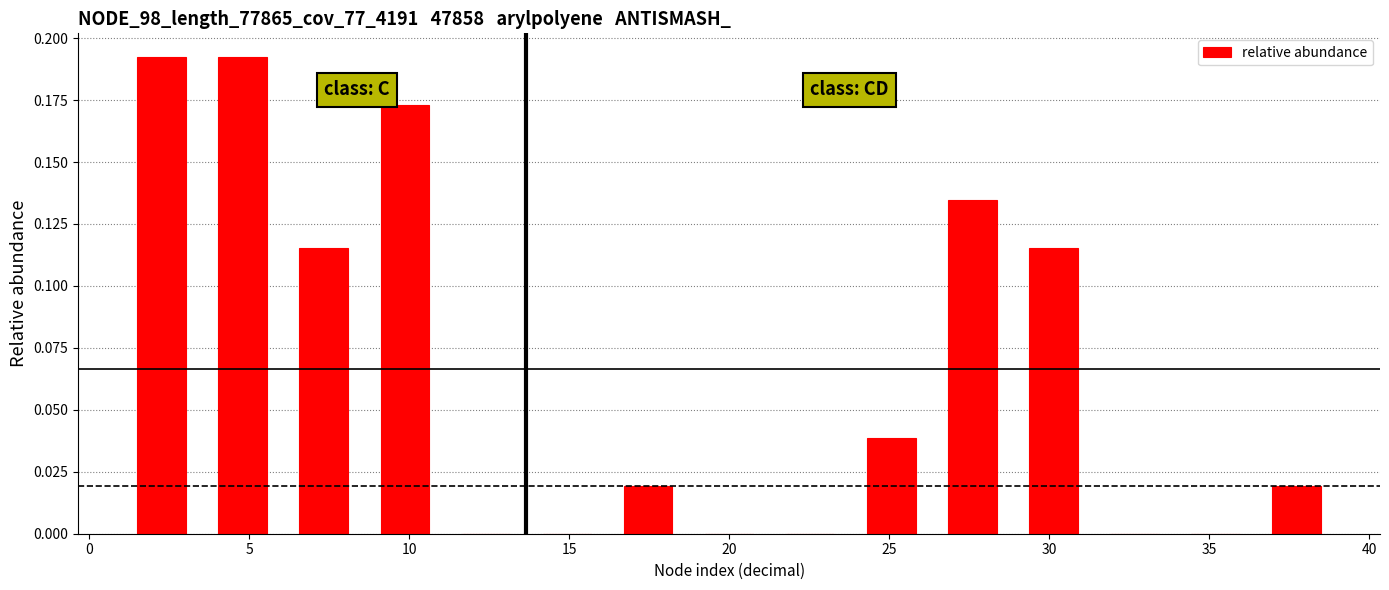

Reading left to right, list every bar in this chart as the range it spans on the x-axis followed by its height. Neither the bar edges nor the heights are printed on the chart, so give them approximately, as read against the axes.

1.0 to 3.5: 0.190
3.5 to 6.0: 0.190
6.0 to 8.5: 0.115
8.5 to 11.0: 0.175
11.0 to 13.5: 0
13.5 to 16.0: 0
16.0 to 18.5: 0.020
18.5 to 21.5: 0
21.5 to 24.0: 0
24.0 to 26.5: 0.040
26.5 to 29.0: 0.135
29.0 to 31.5: 0.115
31.5 to 34.0: 0
34.0 to 36.5: 0
36.5 to 39.0: 0.020